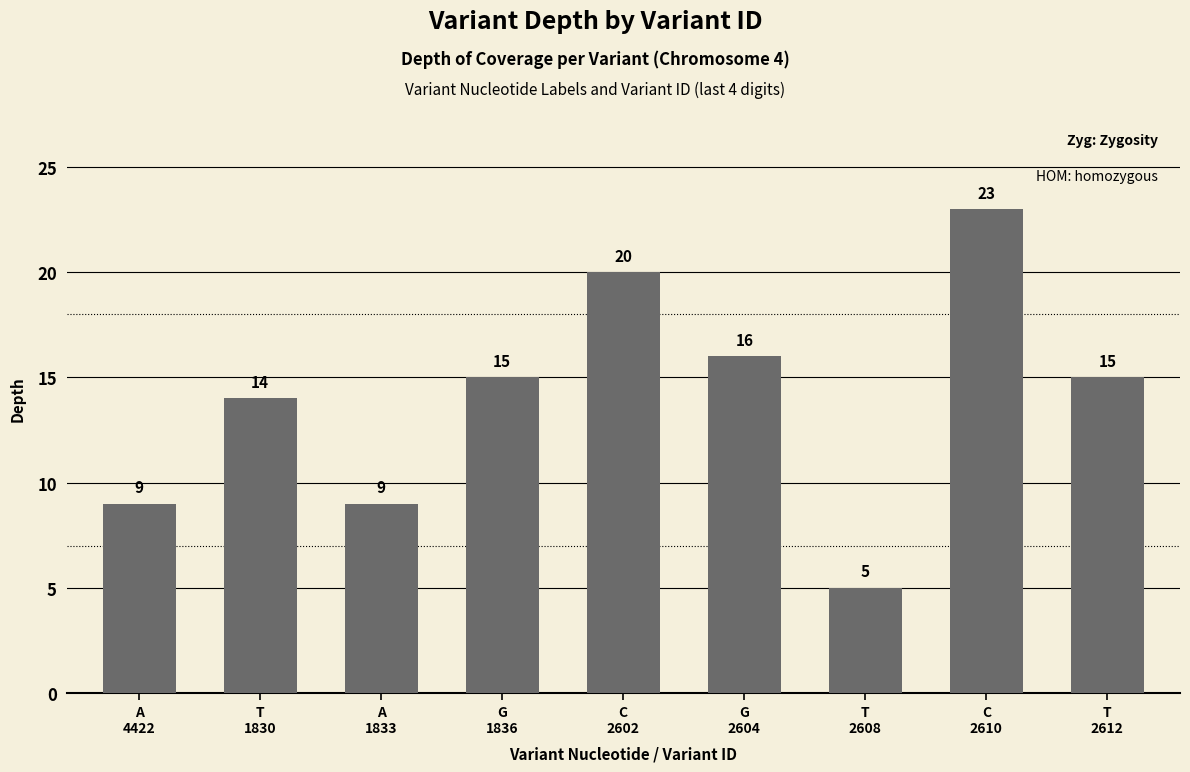

What is the average value?

14